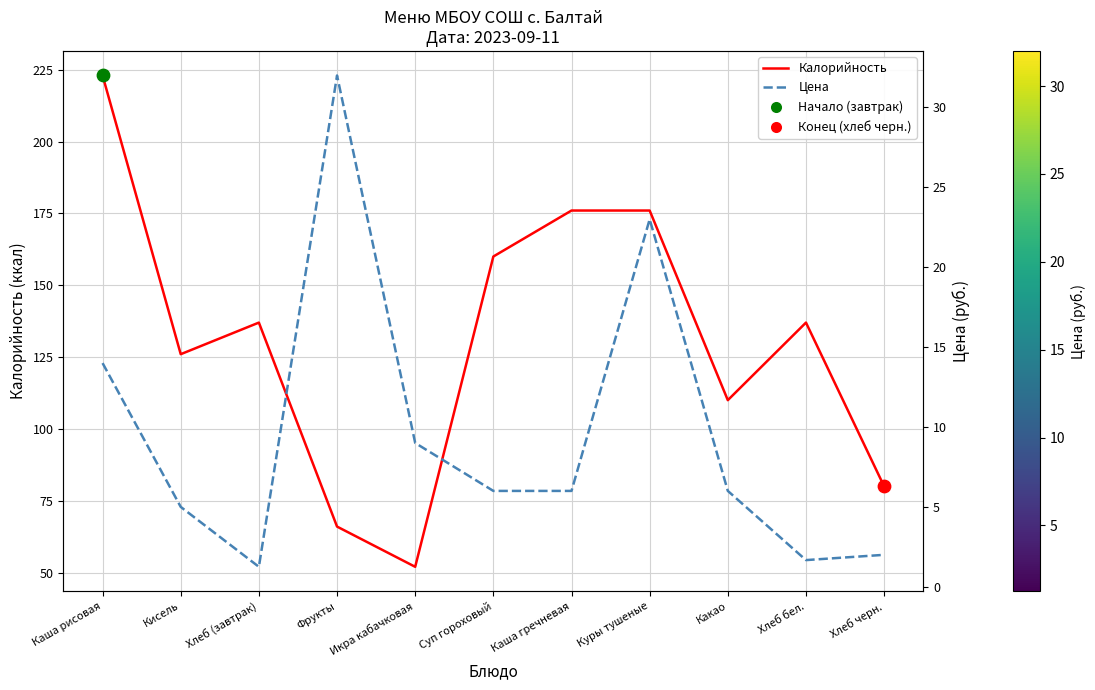

Which series contains the highest Y value?

Калорийность